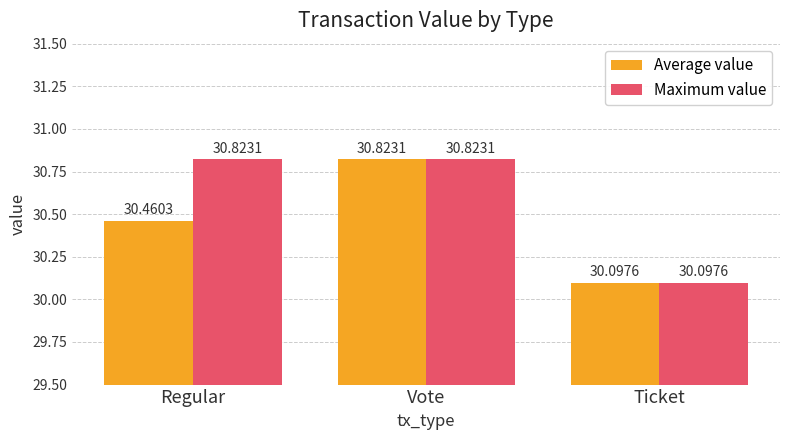

Reading left to right, transcribe all the data shown in this chart.

Average value: Regular=30.5	Vote=30.8	Ticket=30.1
Maximum value: Regular=30.8	Vote=30.8	Ticket=30.1